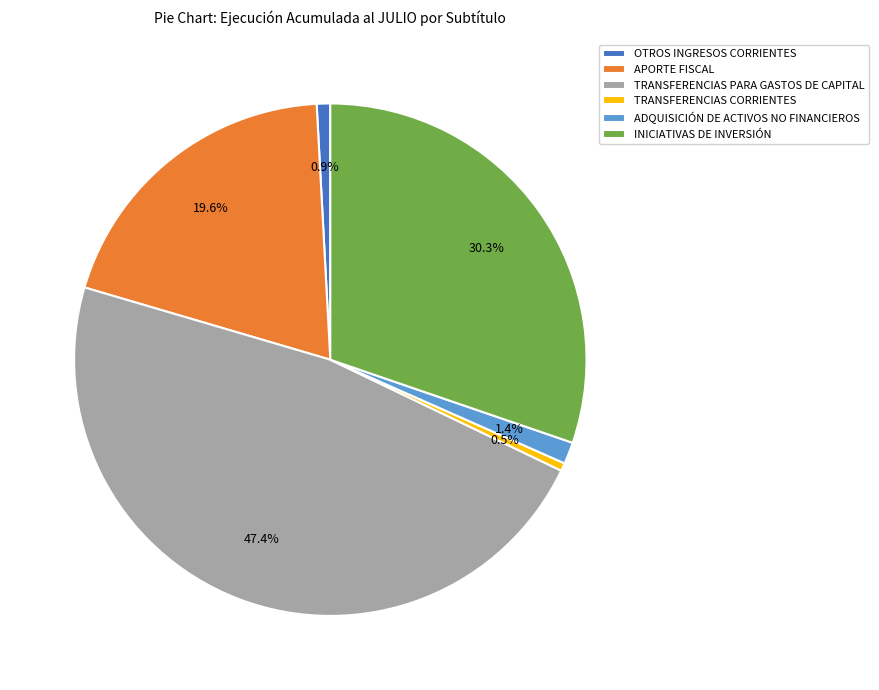

Which has a higher value, TRANSFERENCIAS CORRIENTES or INICIATIVAS DE INVERSIÓN?

INICIATIVAS DE INVERSIÓN